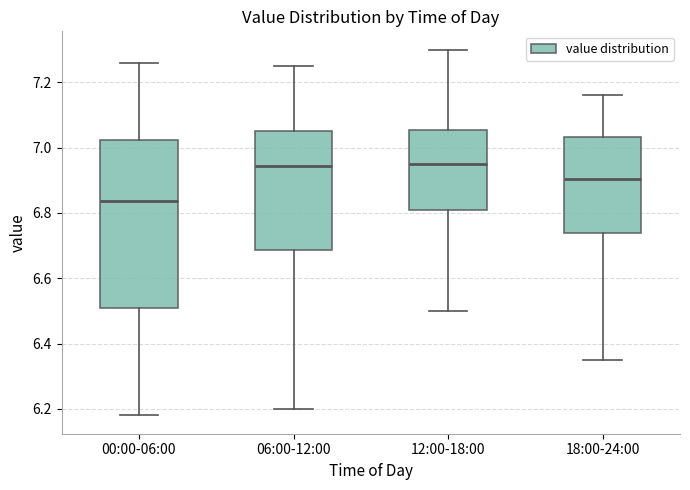

Where does the lower whisker of the box for 06:00-12:00 end on the y-axis? The values are not printed on the chart, so give them approximately, as read against the axis.

6.20